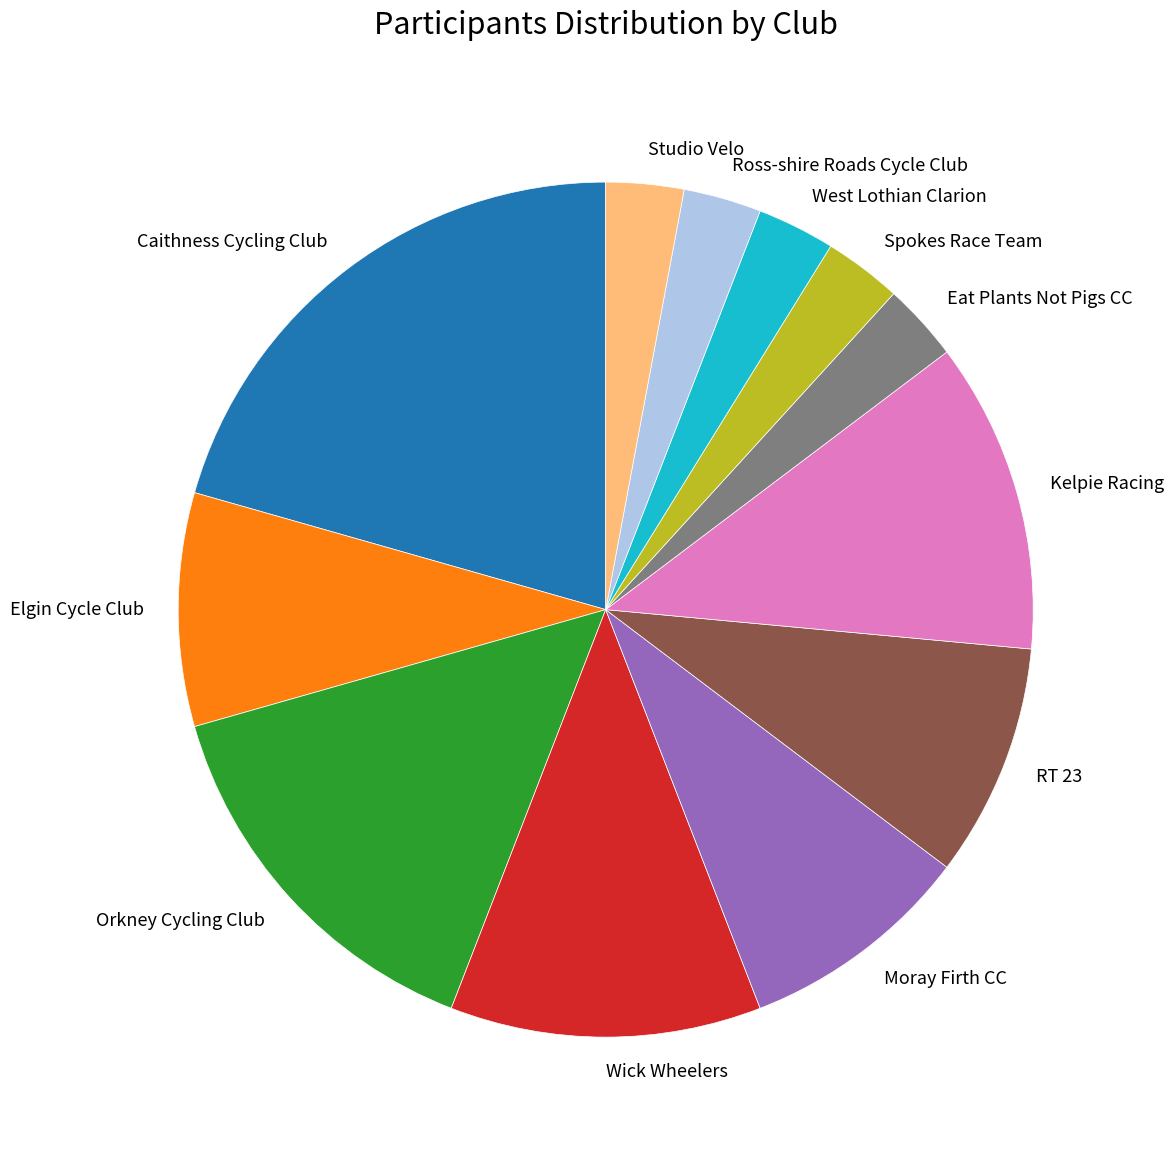

Count the number of slices in the pie.

12